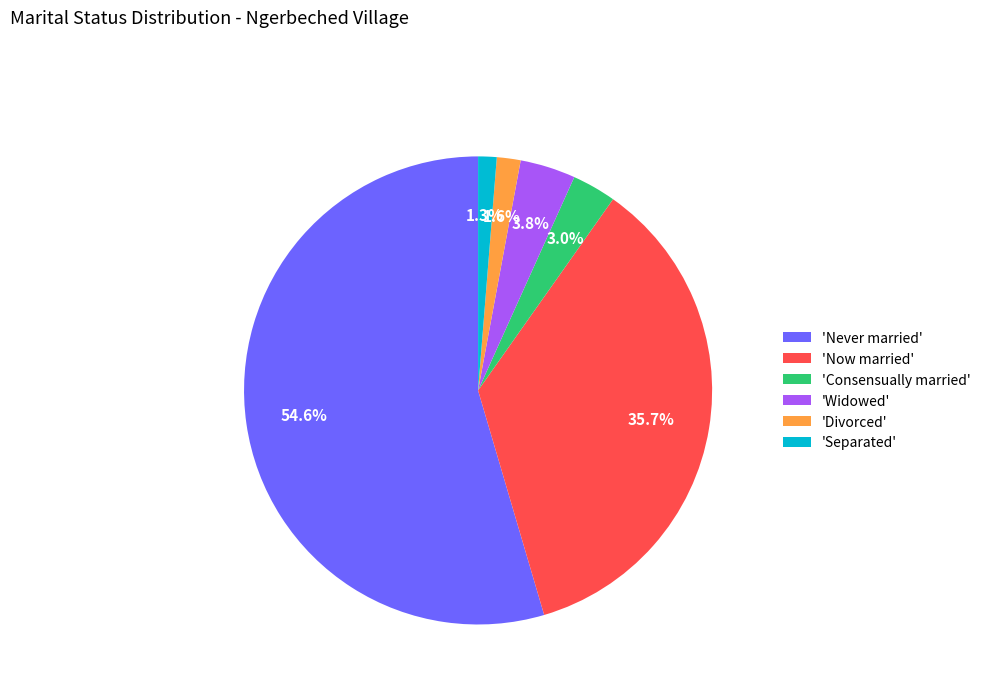

Does 'Divorced' represent more than half of the total?

No